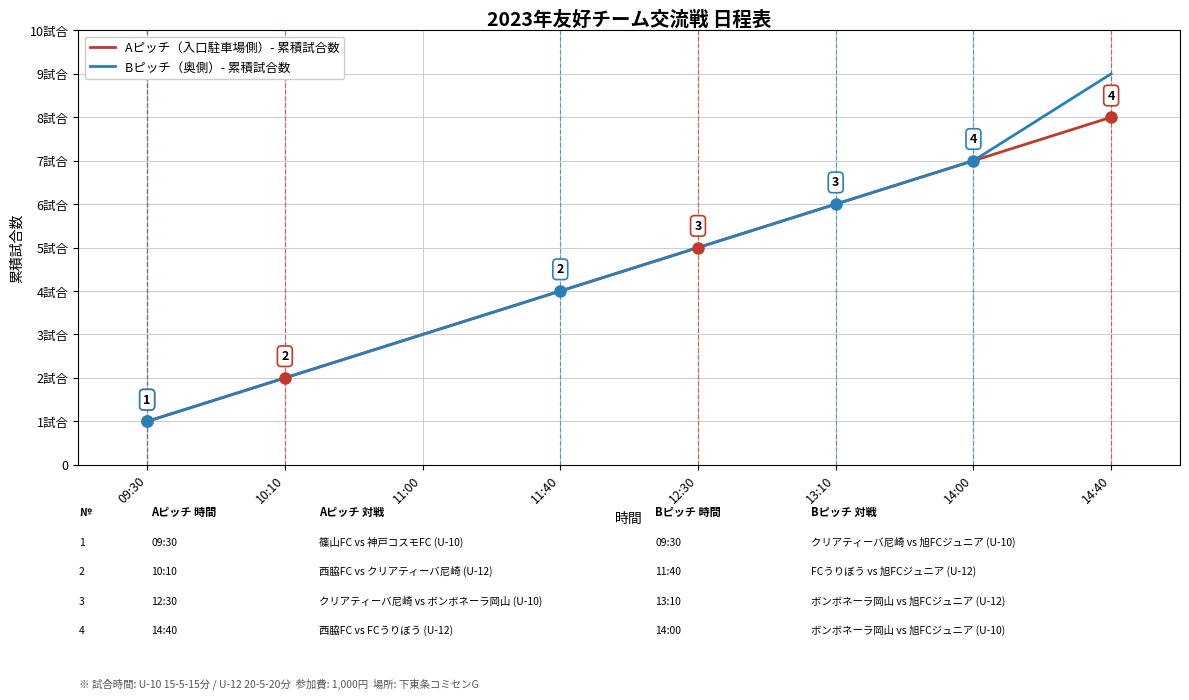

List the labels in order of Bピッチ（奥側）- 累積試合数 value, largest first.

14:40, 14:00, 13:10, 12:30, 11:40, 11:00, 10:10, 09:30